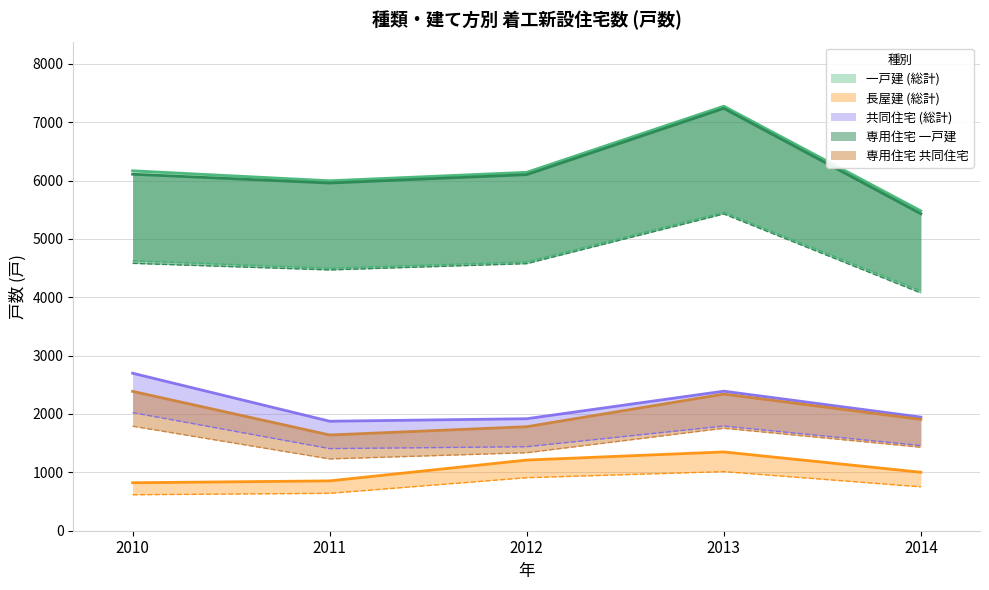

What is the average value of the 専用住宅 一戸建 series?

6166.4